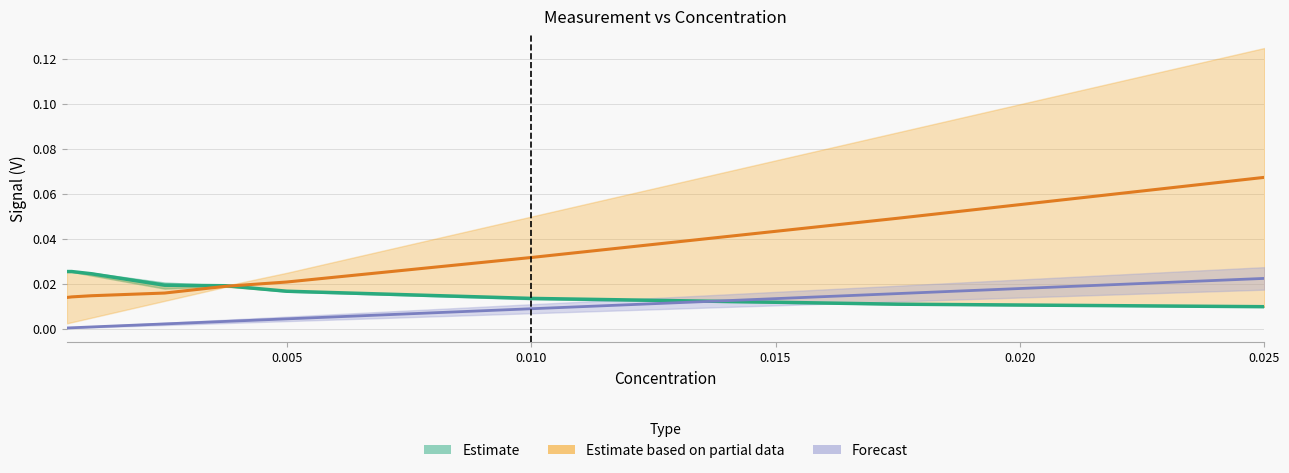

The Forecast series shows 0.0 at 0.005. True or false?

True